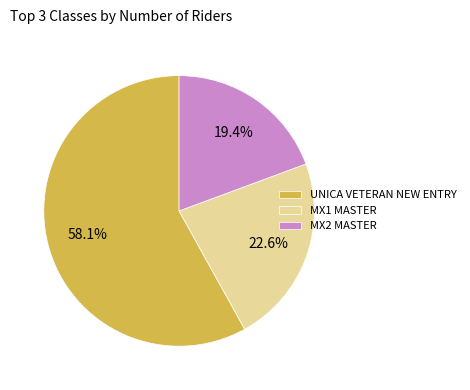

Which slice is the largest?

UNICA VETERAN NEW ENTRY